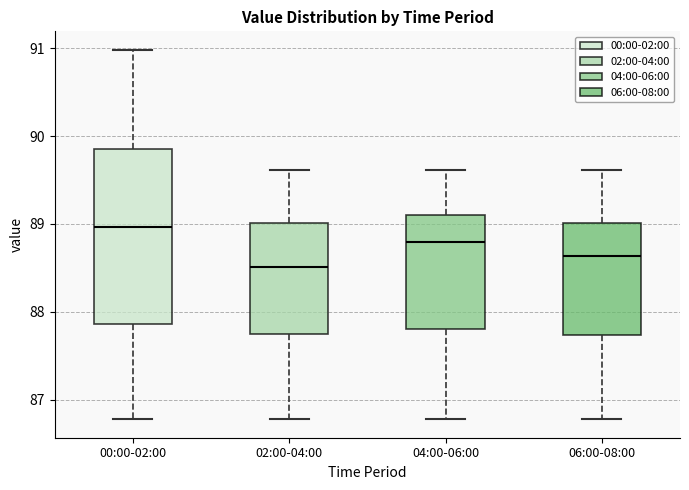

Comparing the boxes themselves (not the whiskers), which one is the tallest?

00:00-02:00